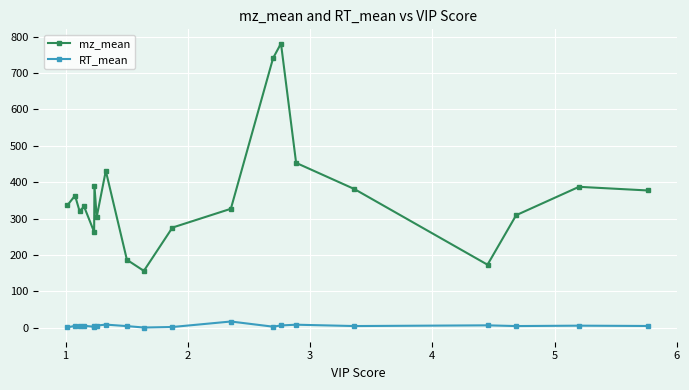

What is the sum of all RT_mean values?

101.7